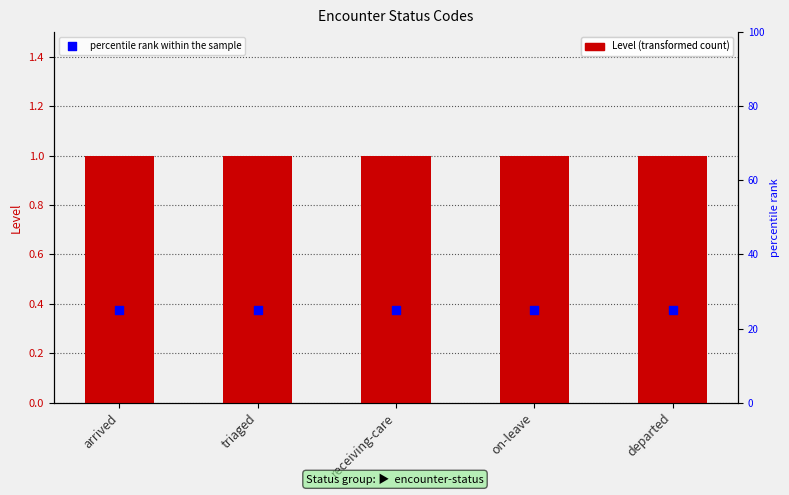

At how many categories does at least one series exceed 8?

5